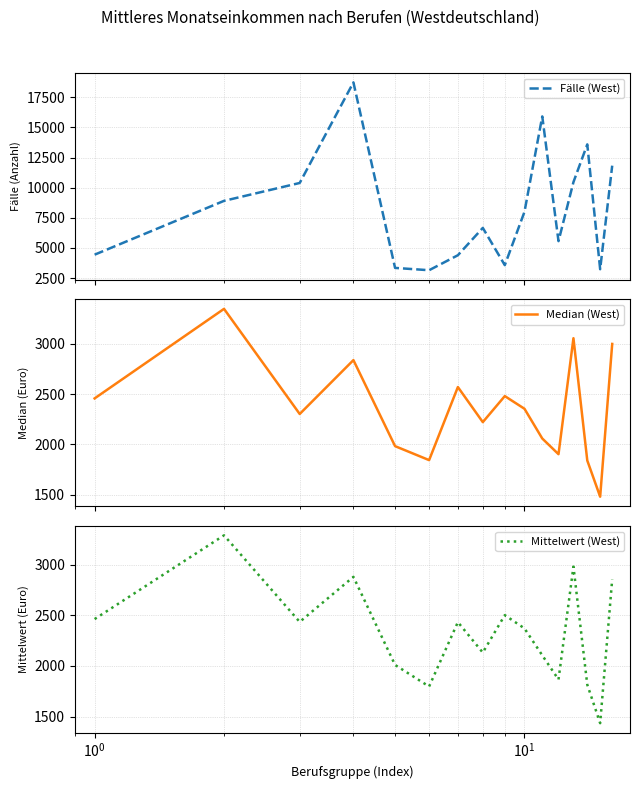

What is the highest value of the Fälle (West) series?

18734